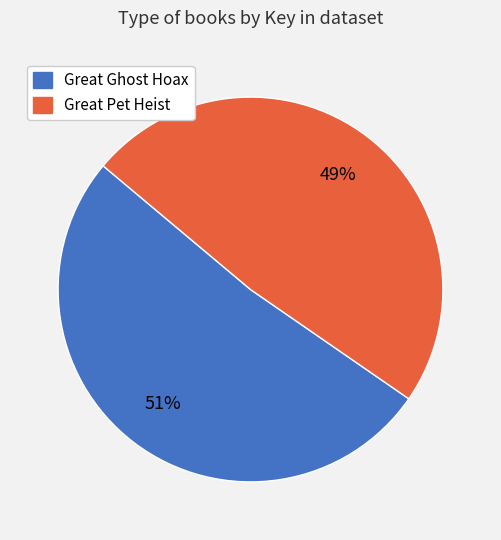

Which slice is the smallest?

Great Pet Heist